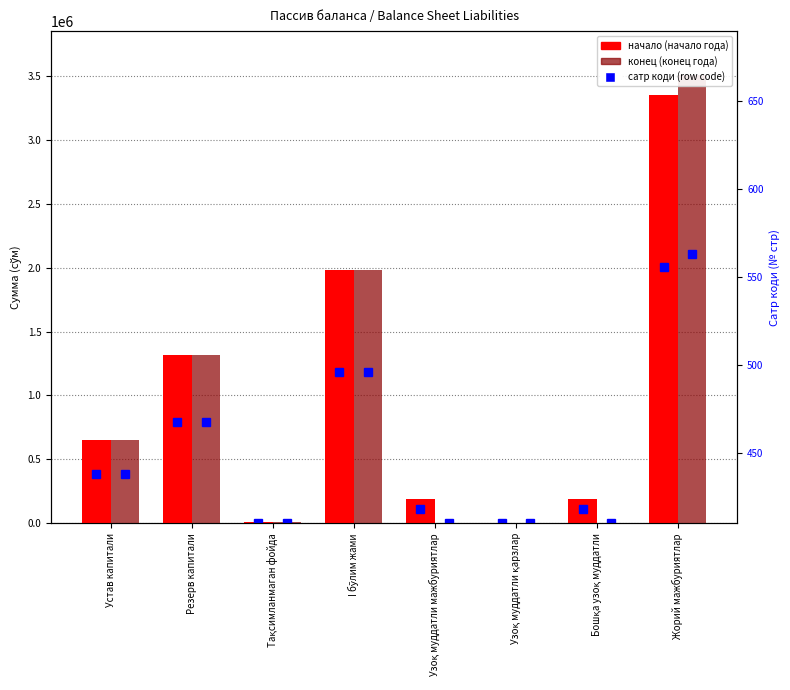

Rank the categories by начало value from lowest to highest.

Узоқ муддатли қарзлар, Тақсимланмаган фойда, Узоқ муддатли мажбуриятлар, Бошқа узоқ муддатли, Устав капитали, Резерв капитали, I бўлим жами, Жорий мажбуриятлар